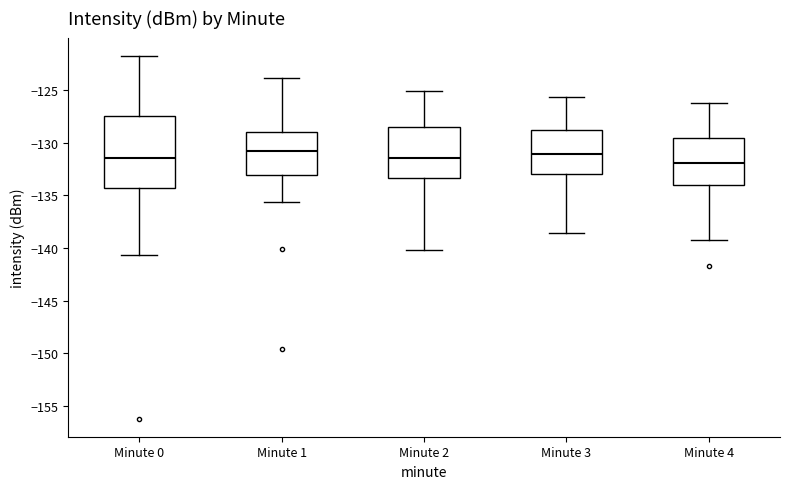

Reading left to right, transcribe this box plot: for each box, give where its median line is, the range the box spans, and where its two whiskers end, as read against the y-axis. The values are not printed on the chart, so give them approximately, as read against the axis.

Minute 0: median -131.5, box -134.5 to -127.5, whiskers -140.5 to -121.5
Minute 1: median -131.0, box -133.0 to -129.0, whiskers -135.5 to -124.0
Minute 2: median -131.5, box -133.5 to -128.5, whiskers -140.0 to -125.0
Minute 3: median -131.0, box -133.0 to -129.0, whiskers -138.5 to -125.5
Minute 4: median -132.0, box -134.0 to -129.5, whiskers -139.0 to -126.0